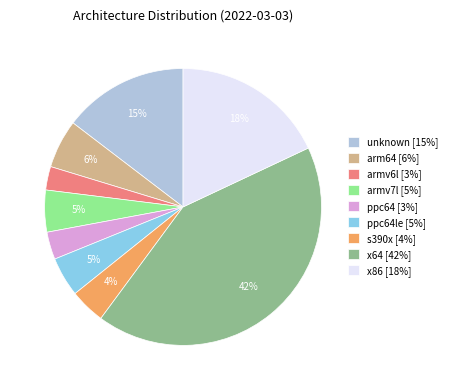

What percentage is the x86 [18%] slice, to the nearest percent?

18%